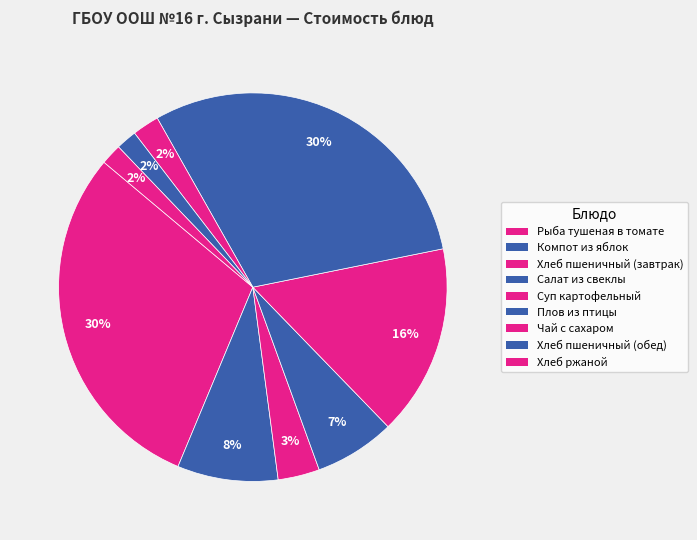

To the nearest percent, what is the difference between the largest and smallest slice percentages?

28%